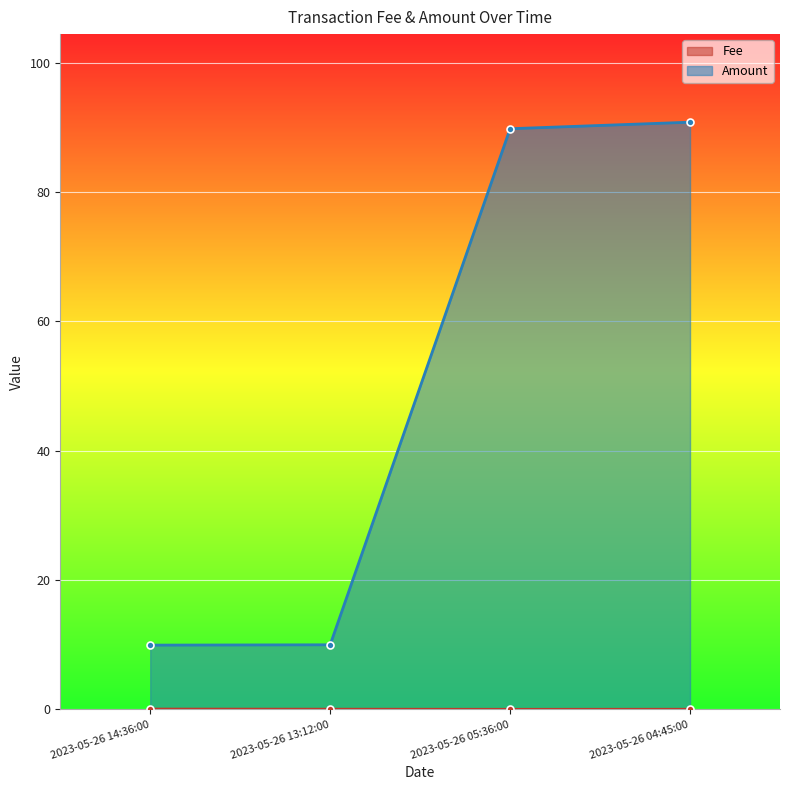

List the labels in order of Amount value, largest first.

2023-05-26 04:45:00, 2023-05-26 05:36:00, 2023-05-26 13:12:00, 2023-05-26 14:36:00